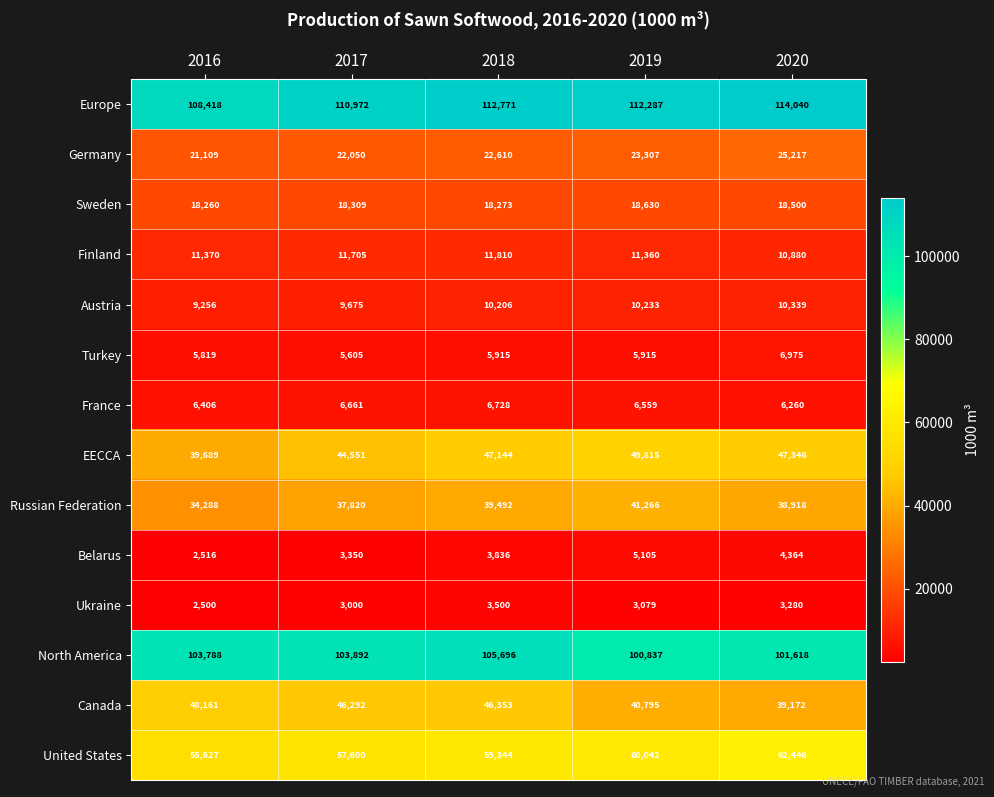

List the labels in order of United States value, largest first.

2020, 2019, 2018, 2017, 2016